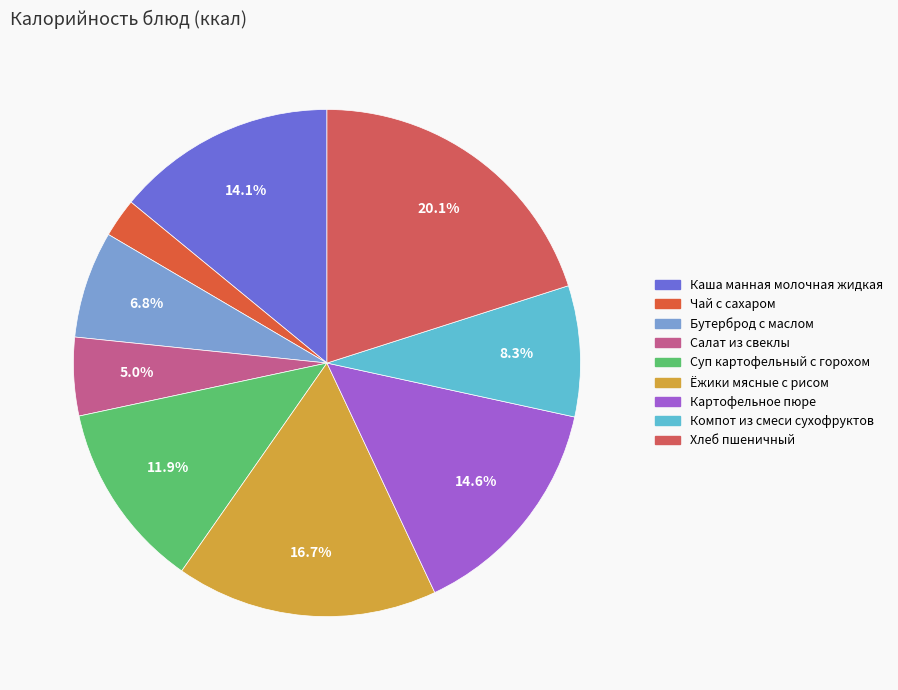

How many slices are in this pie chart?

9